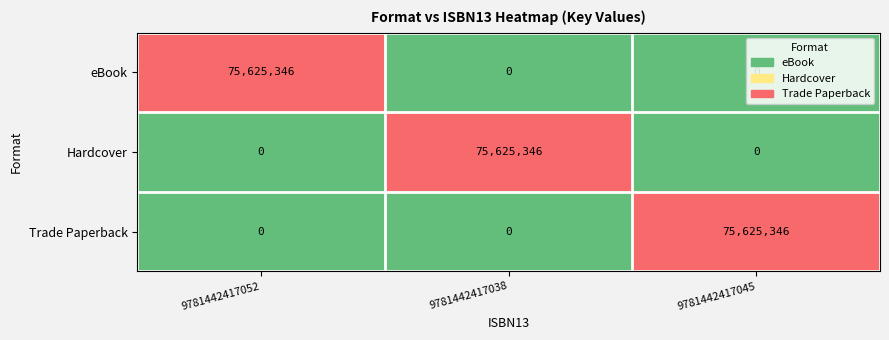

What is the greatest value displayed?

75625346